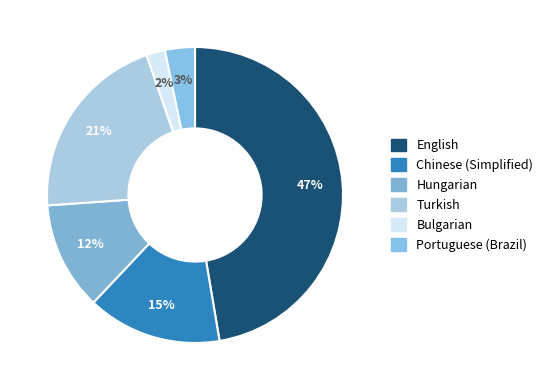

Count the number of slices in the pie.

6